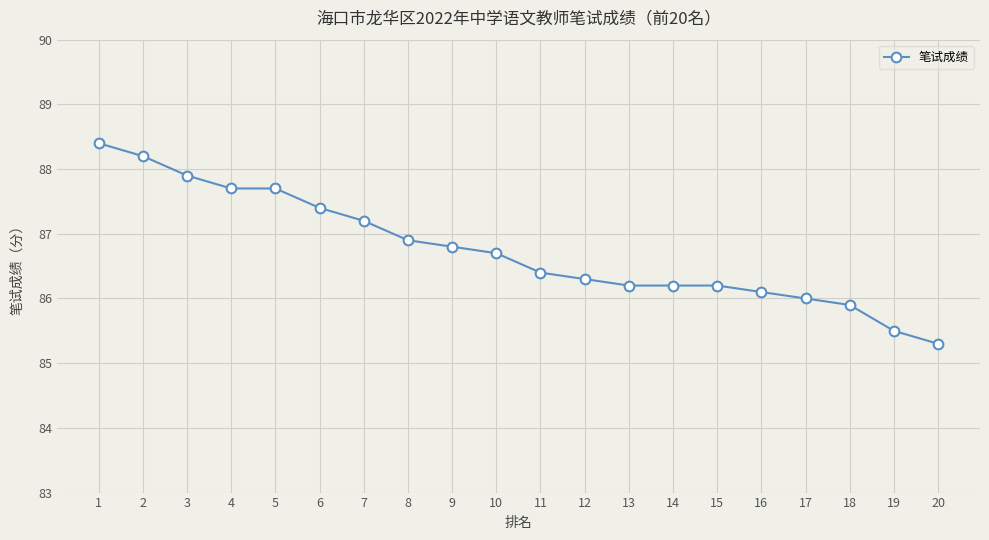

Is it true that the value at 14 is 86.2?

True